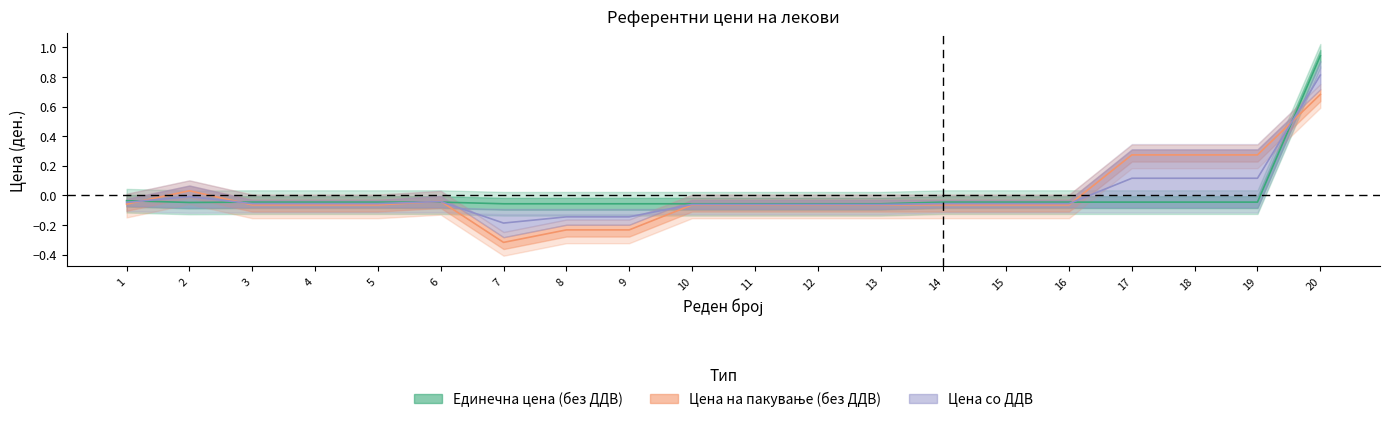

How many data points in Единечна референтна цена (без ДДВ) are less than 0?

19